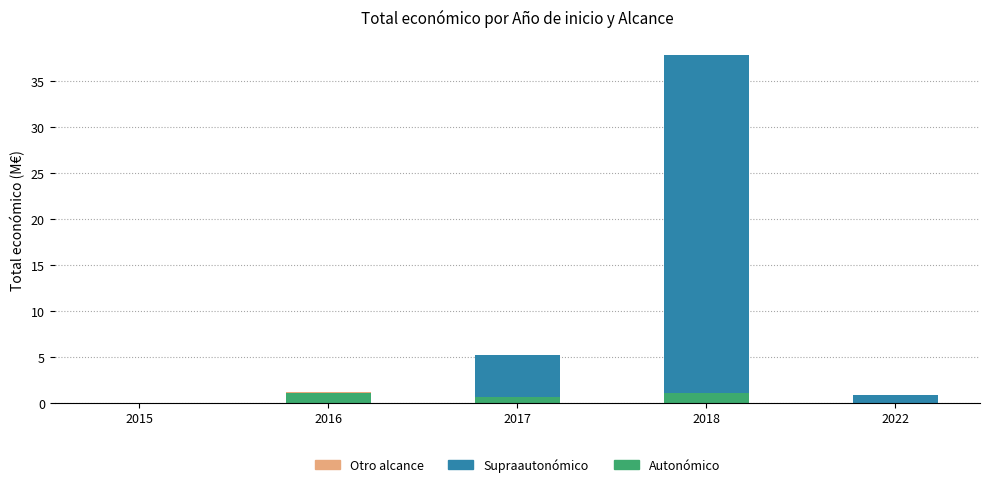

The Autonómico series shows 1.0 at 2018. True or false?

True